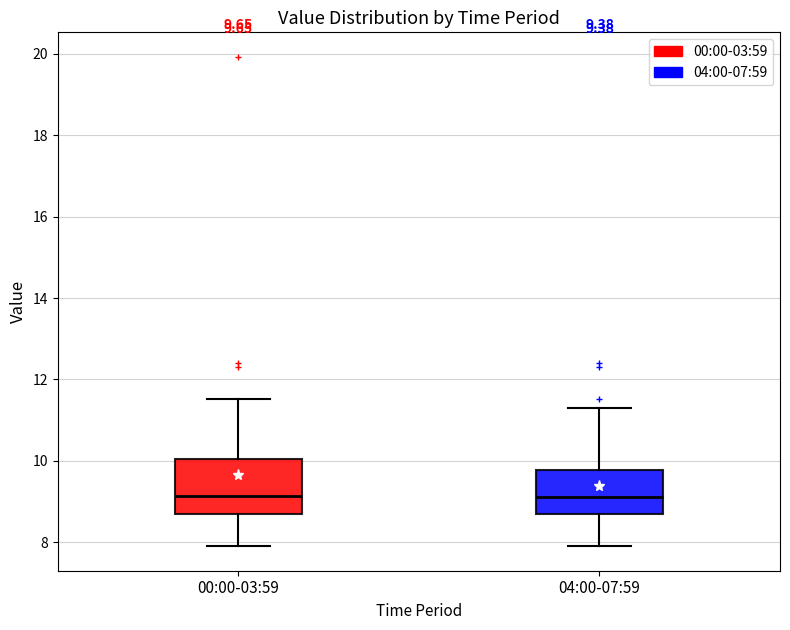

Which box is the tallest, from its lower edge to its upper edge?

00:00-03:59